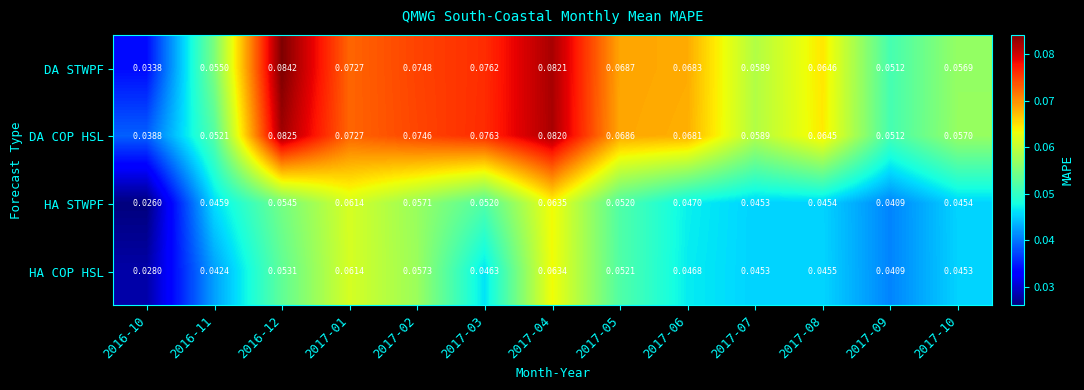

At how many categories does at least one series exceed 0?

13